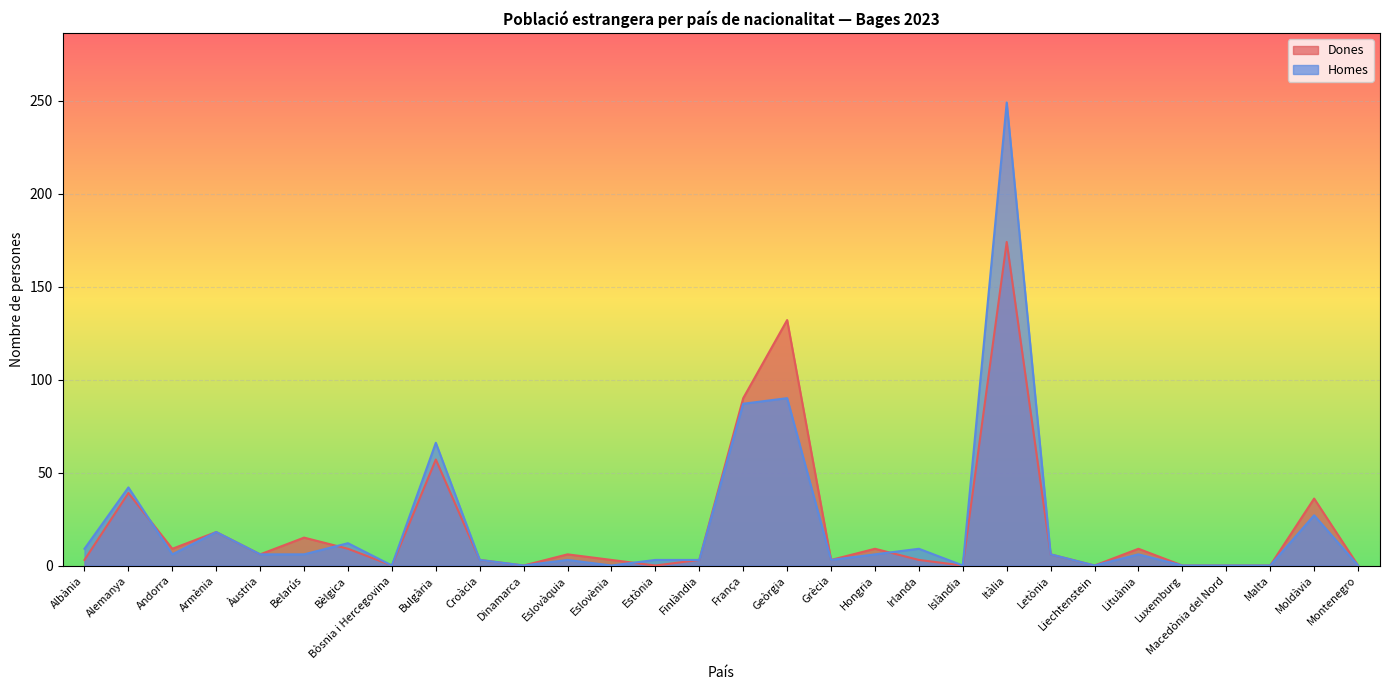

In Dones, how many points are lower than both neighbors (excluding endpoints)?

8